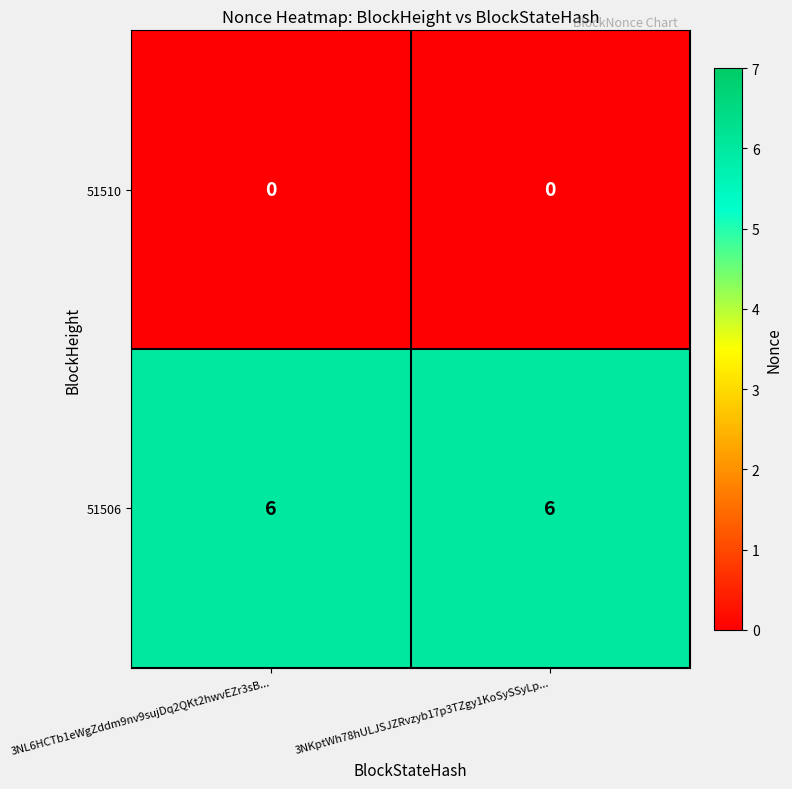

True or false: 51506 has a value of 9 at 3NL6HCTb1eWgZddm9nv9sujDq2QKt2hwvEZr3sB....

False